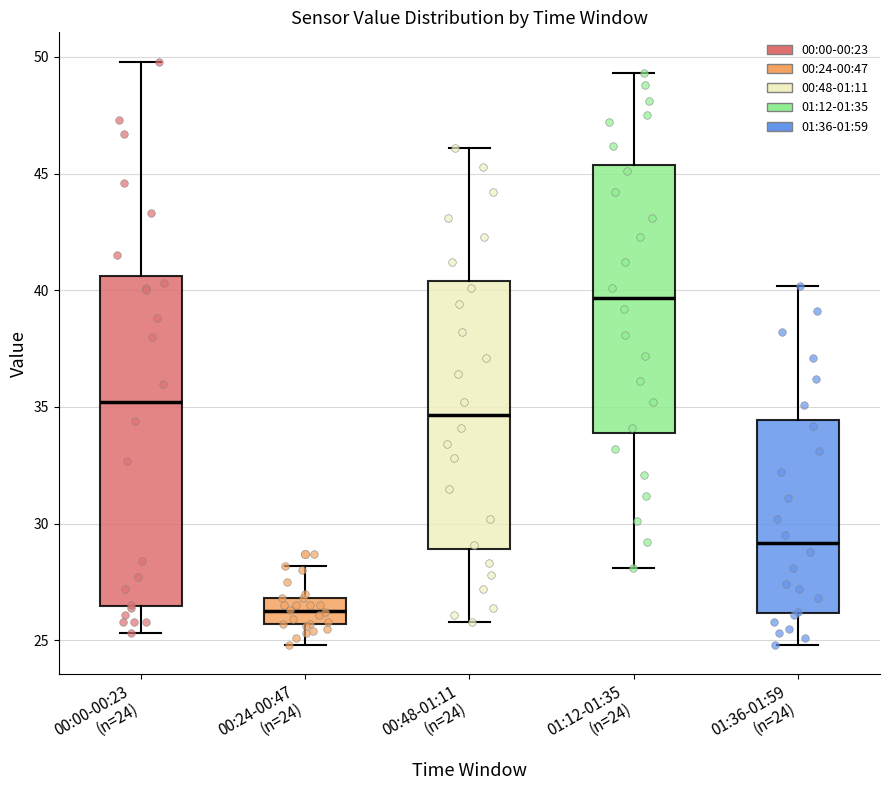

Comparing the boxes themselves (not the whiskers), which one is the tallest?

00:00-00:23 (n=24)